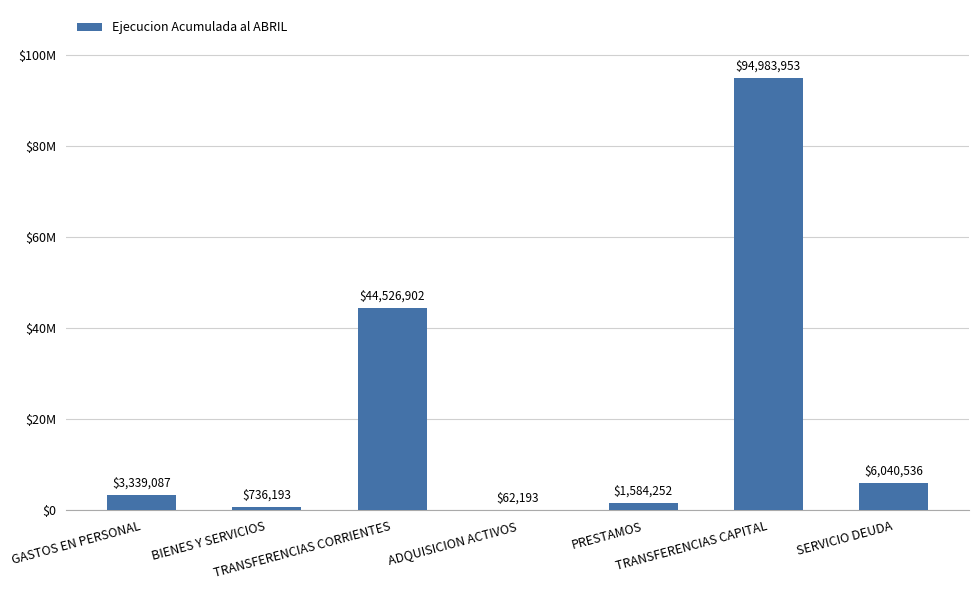

Reading left to right, what are all the values shown in this chart?

GASTOS EN PERSONAL=3339087	BIENES Y SERVICIOS=736193	TRANSFERENCIAS CORRIENTES=44526902	ADQUISICION ACTIVOS=62193	PRESTAMOS=1584252	TRANSFERENCIAS CAPITAL=94983953	SERVICIO DEUDA=6040536